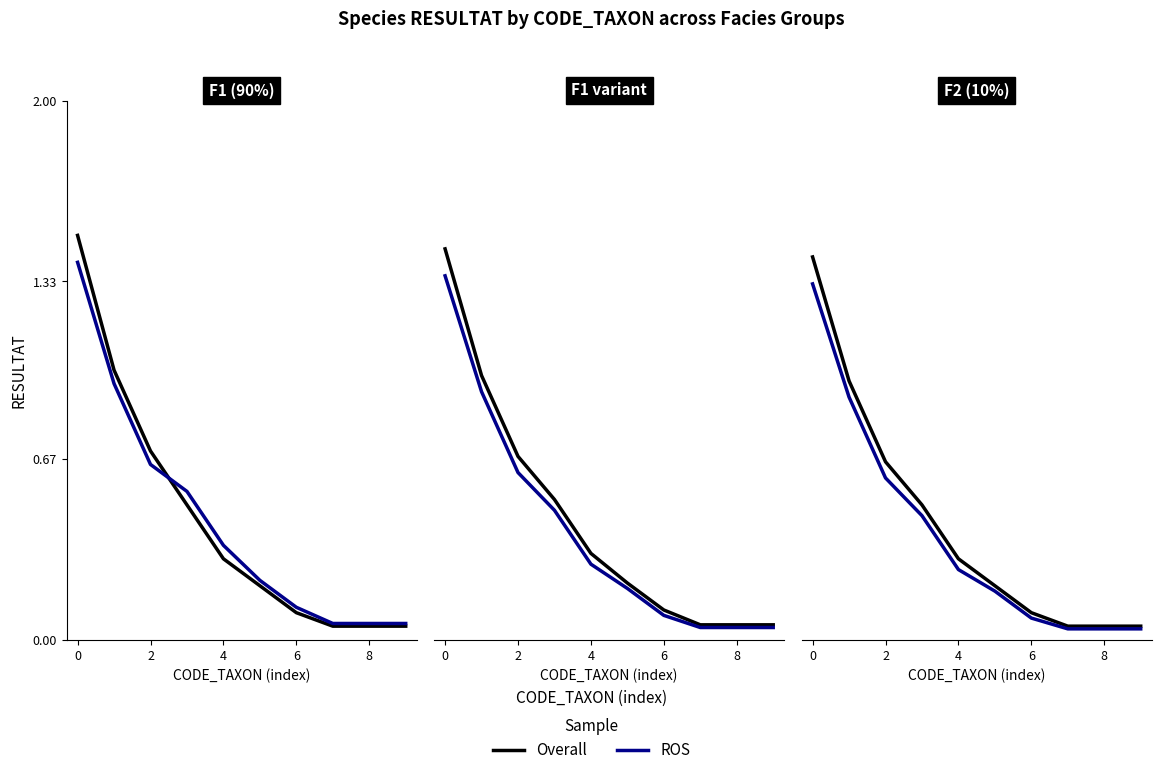

Between 8 and 6, which series saw the biggest shift?

Overall